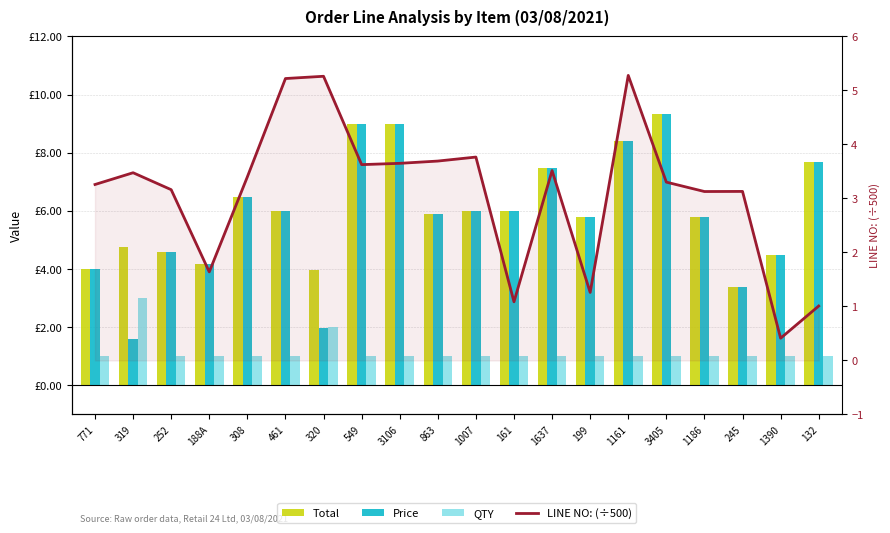

Between 1186 and 320, which is larger?

1186